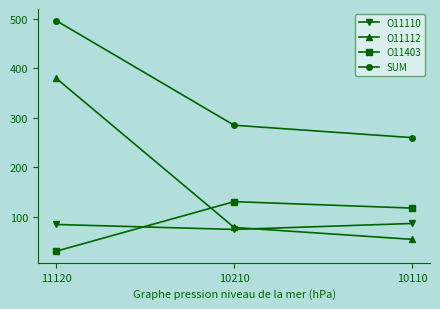

The SUM series shows 102 at 10110. True or false?

False